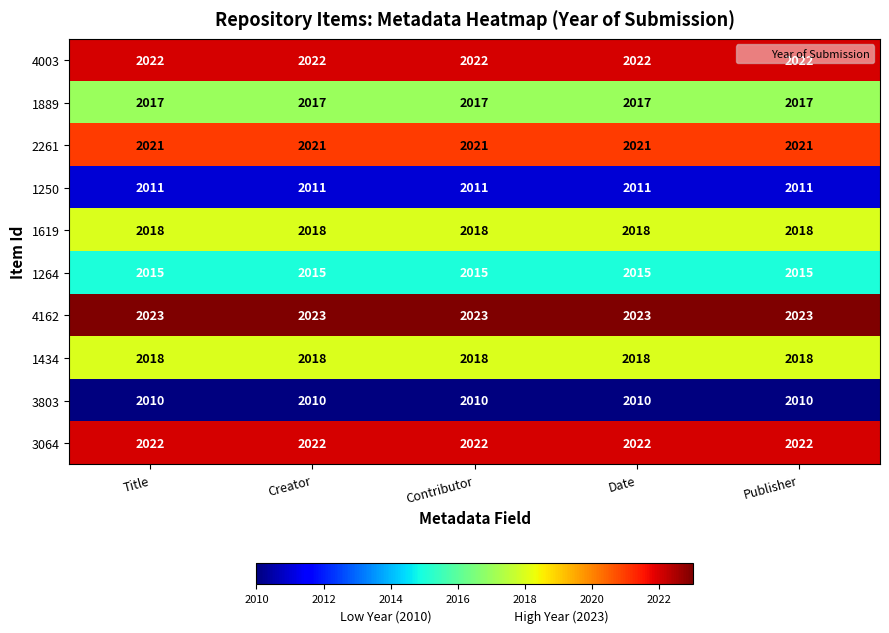

What is the sum of the 1250 values at Contributor and Title?

4022